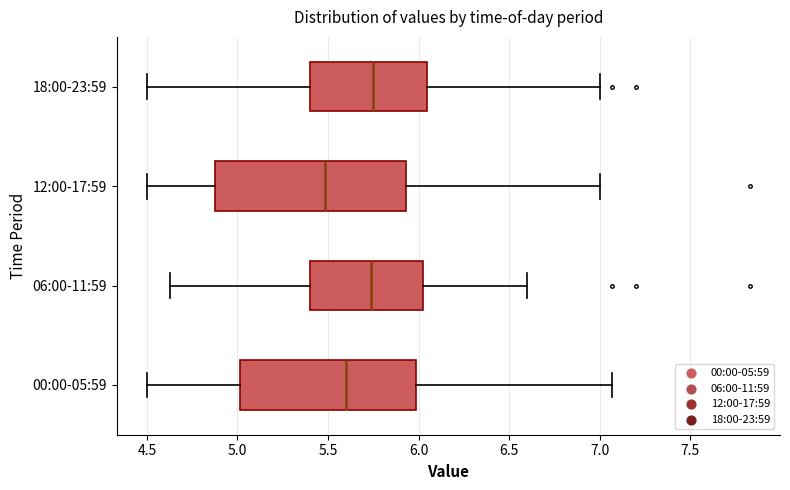

Where does the right whisker of the box for 00:00-05:59 end on the x-axis? The values are not printed on the chart, so give them approximately, as read against the axis.

7.05